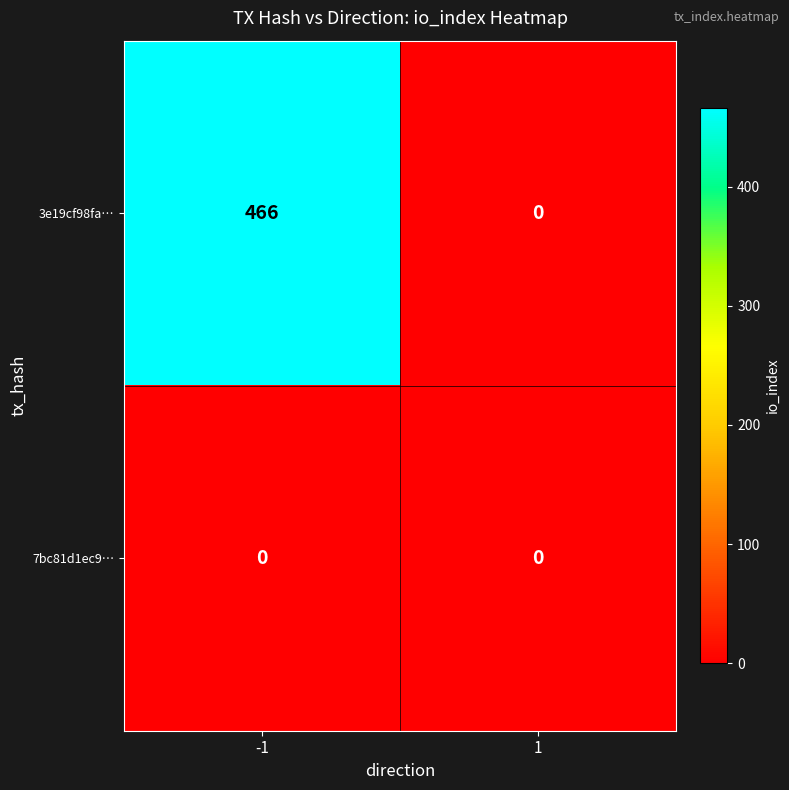

What is the greatest value displayed?

466